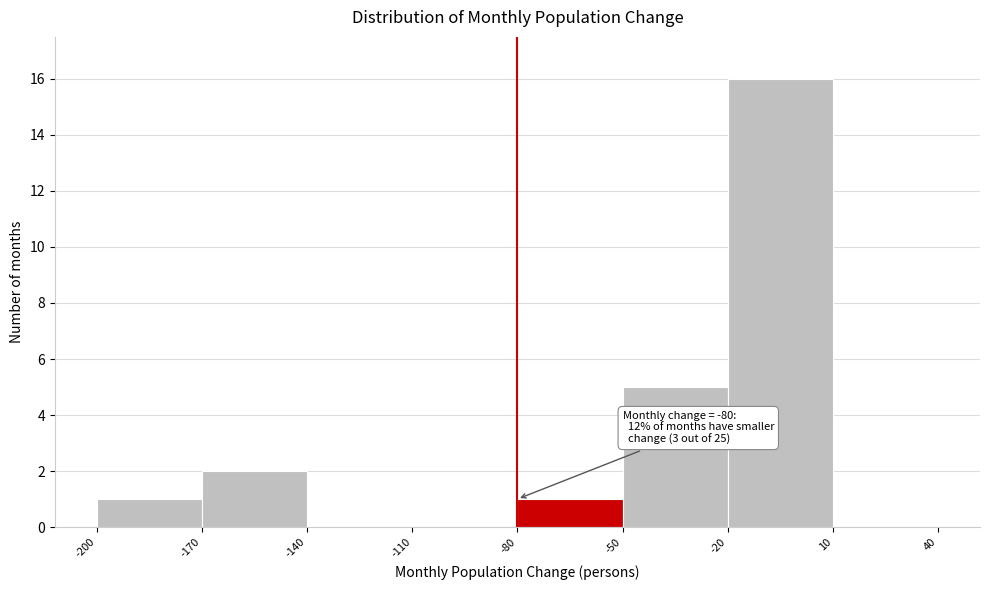

Which range on the x-axis has the tallest bar?

-20 to 10